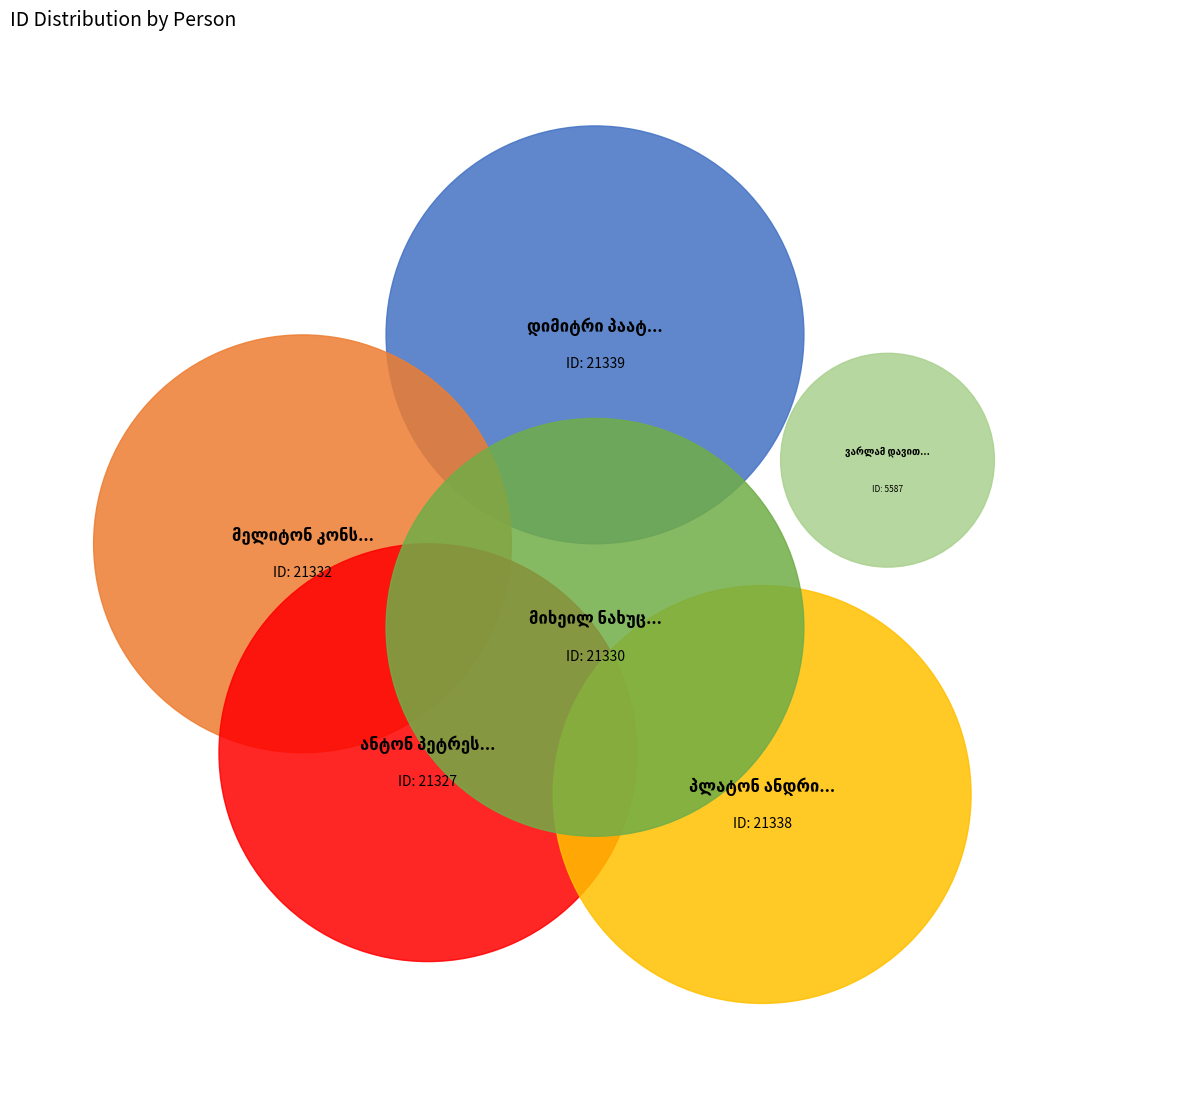

To the nearest percent, what is the average slice percentage?

17%